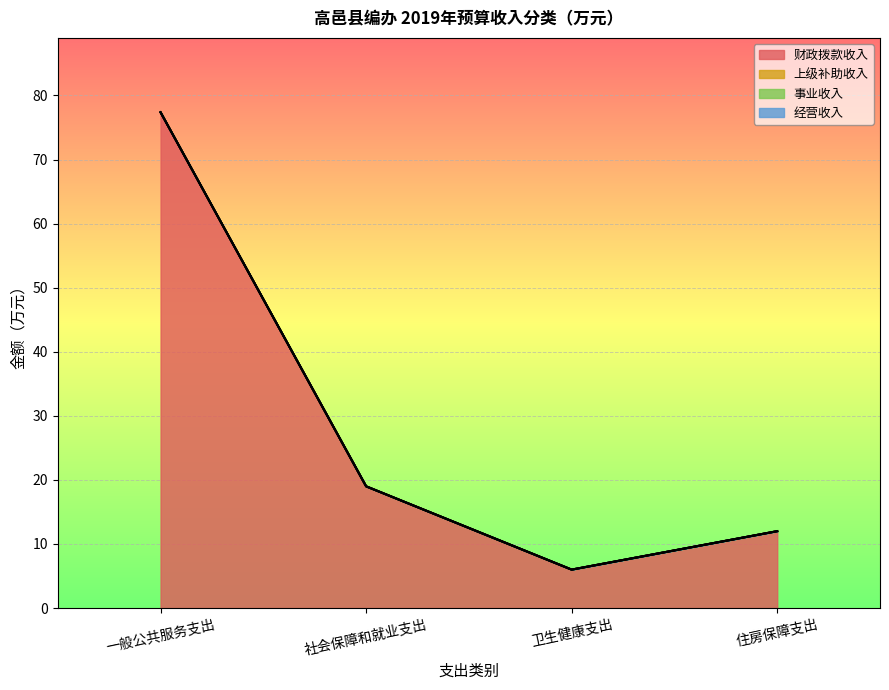

At how many categories does at least one series exceed 5?

4